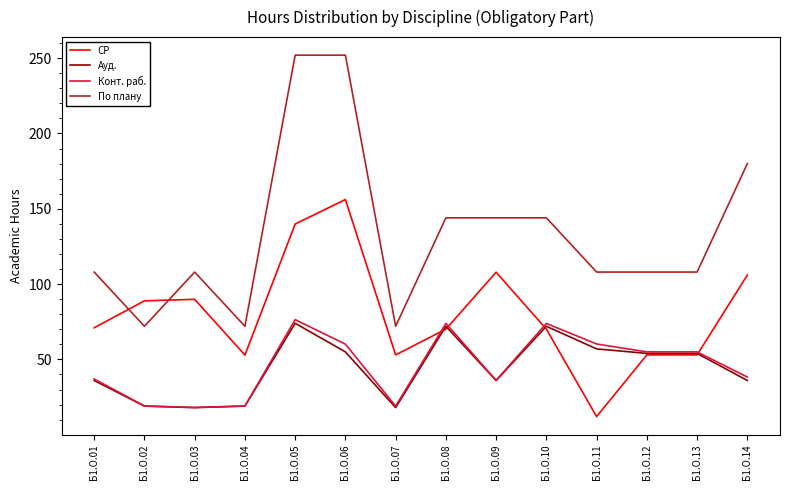

Count the number of data series in this chart.

4